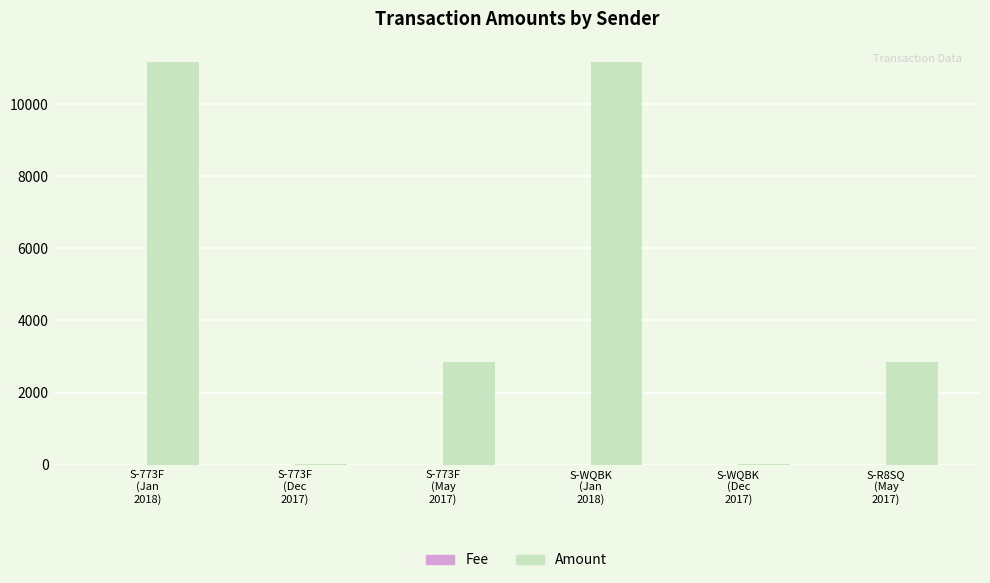

The value of Amount at S-773F
(May
2017) is 2838.0. True or false?

True